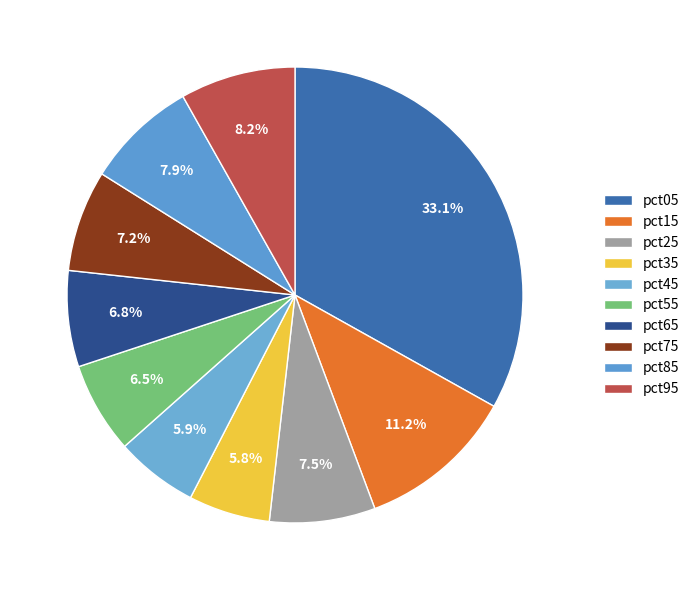

To the nearest percent, what portion does pct95 represent?

8%